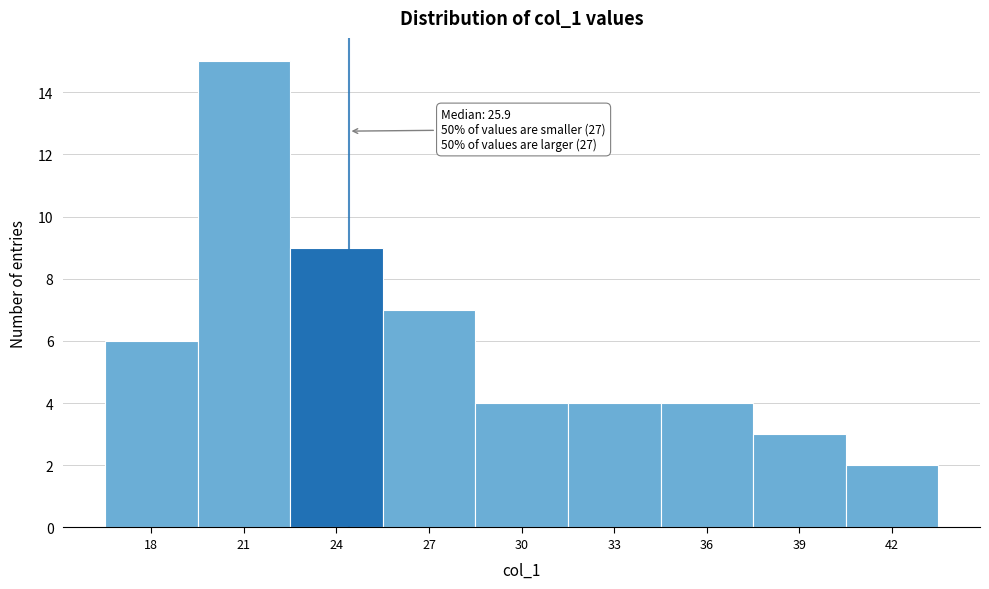

Reading right to left, transcribe all the data shown in this chart.

2	3	4	4	4	7	9	15	6